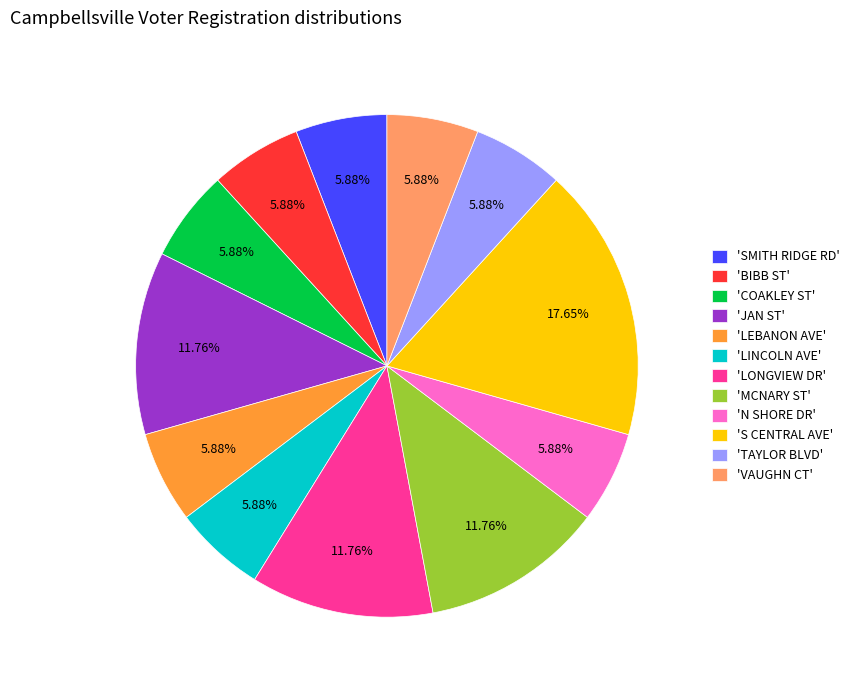

Does 'SMITH RIDGE RD' account for over 50% of the chart?

No